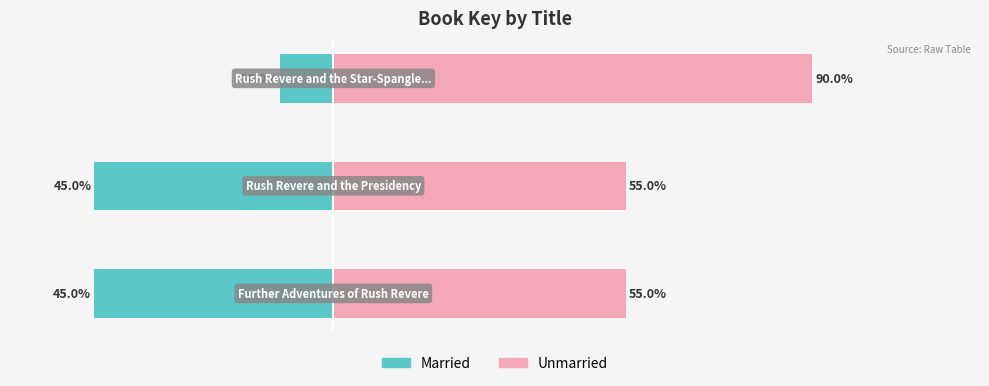

What is the minimum value for Married?

-45.0